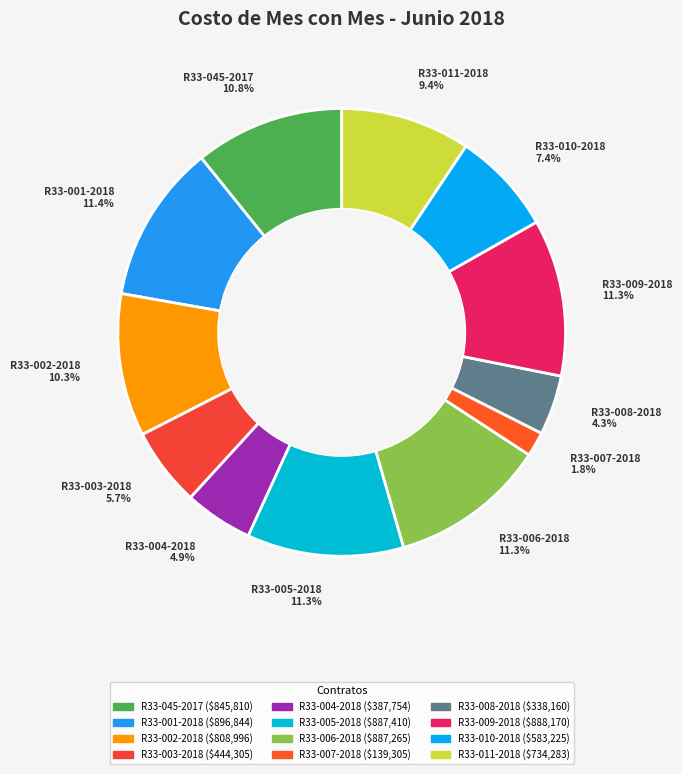

Is there any slice that represents more than half of the pie?

No